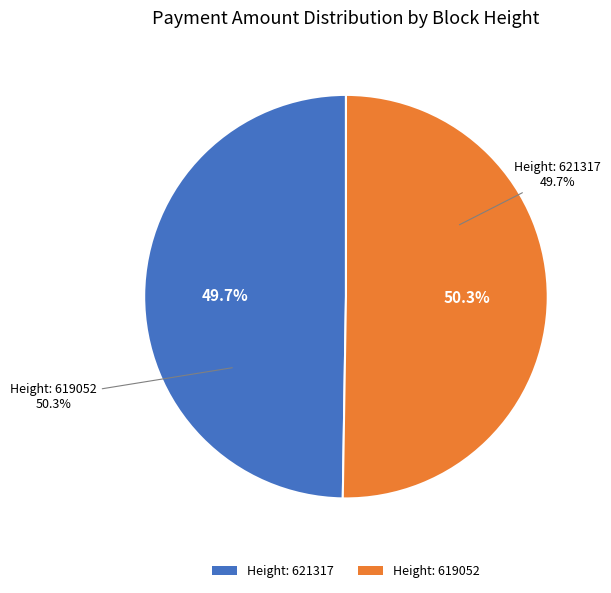

Combined, what portion of the pie is Height: 621317 and Height: 619052?

100.0%